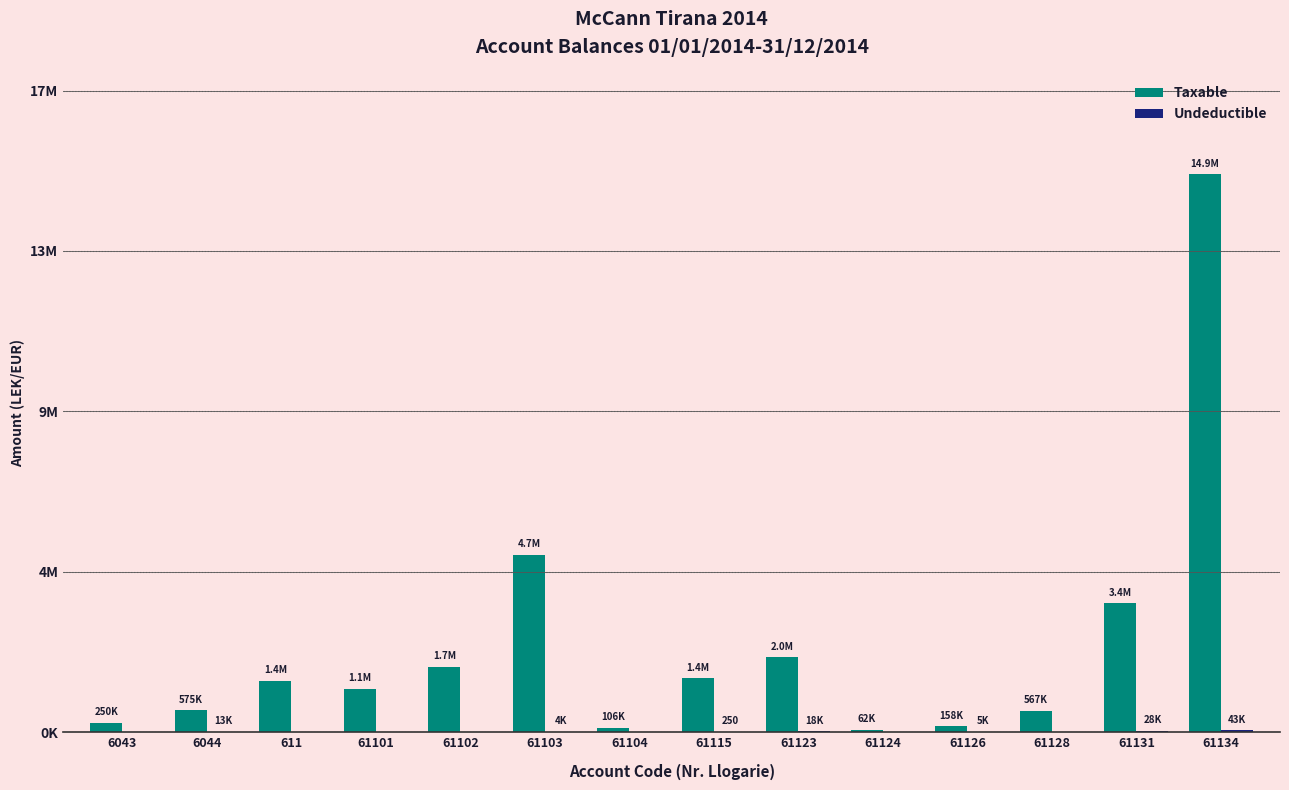

What is the greatest value displayed?

14887859.8